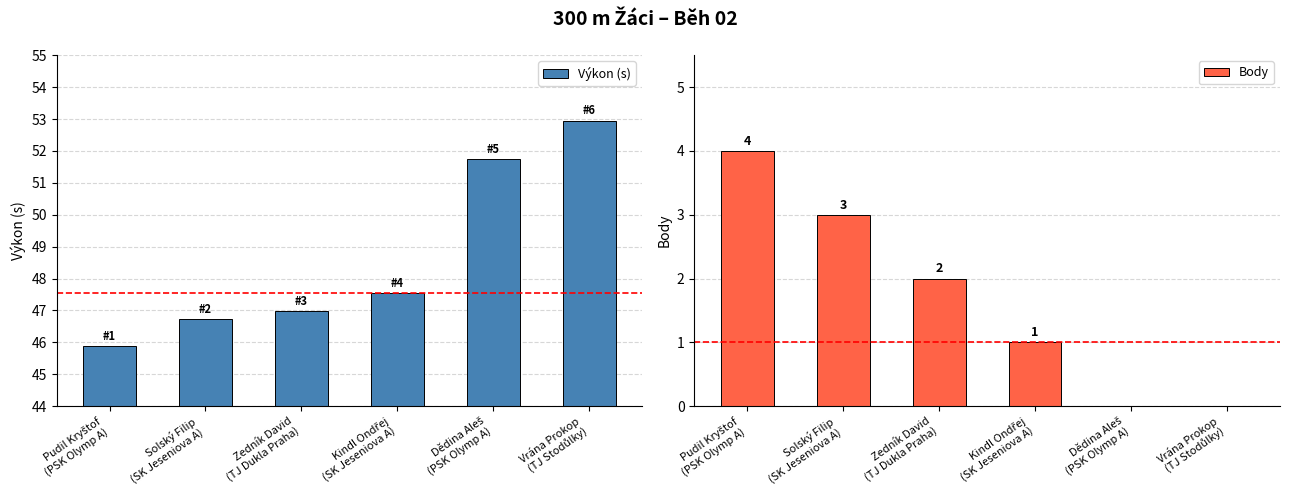

Between Pudil Kryštof
(PSK Olymp A) and Zedník David
(TJ Dukla Praha), which is larger?

Zedník David
(TJ Dukla Praha)